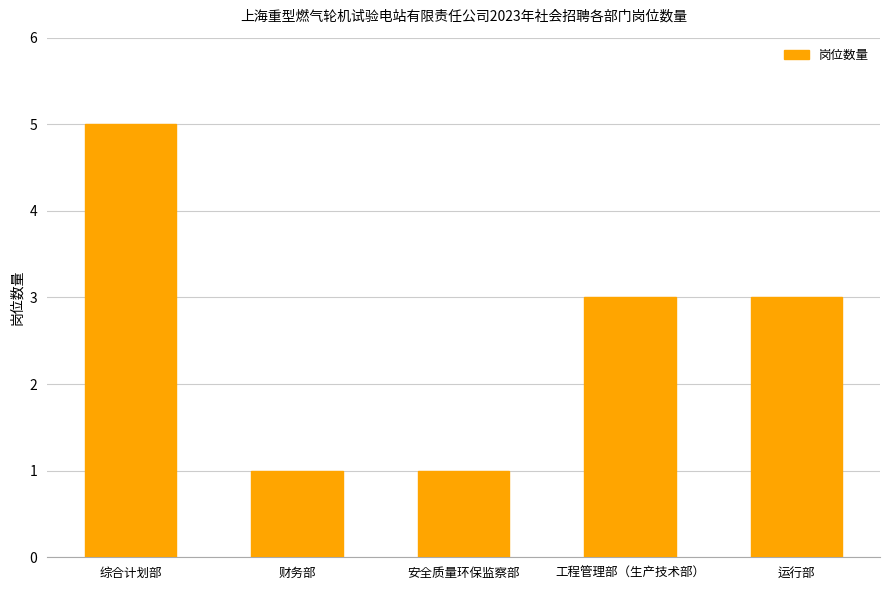

Reading left to right, what are all the values shown in this chart?

5	1	1	3	3